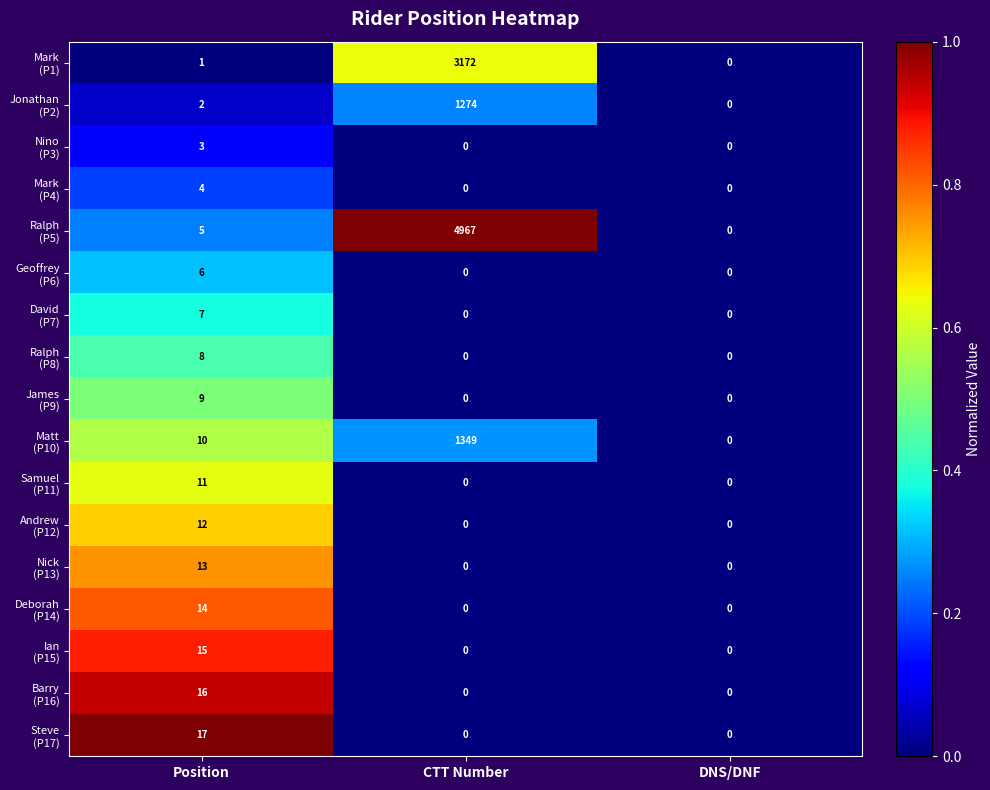

What is the total value across all series at CTT Number?

10762